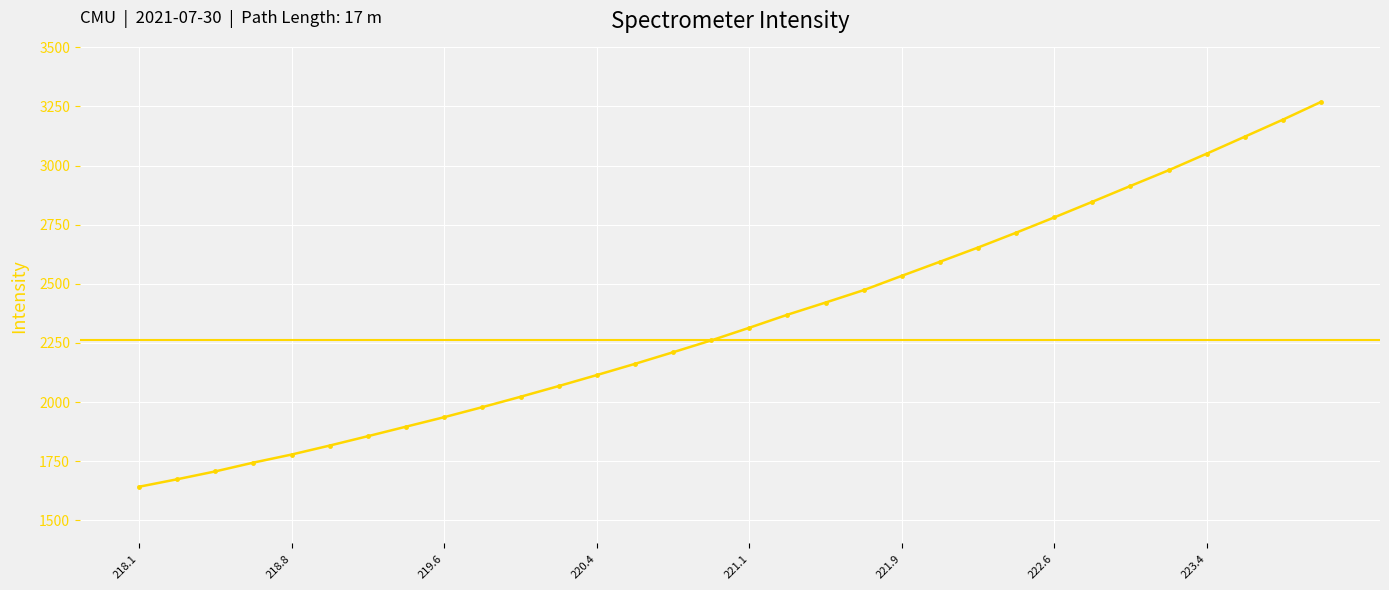

True or false: the data shows 2652.7 at 222.263.

True